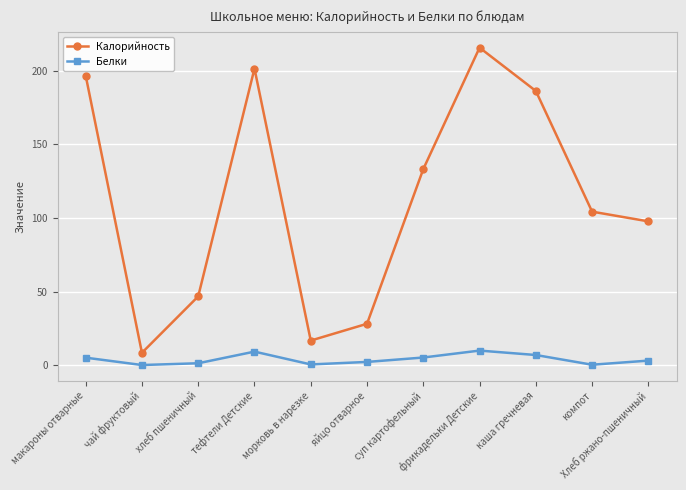

How many lines are shown in the chart?

2